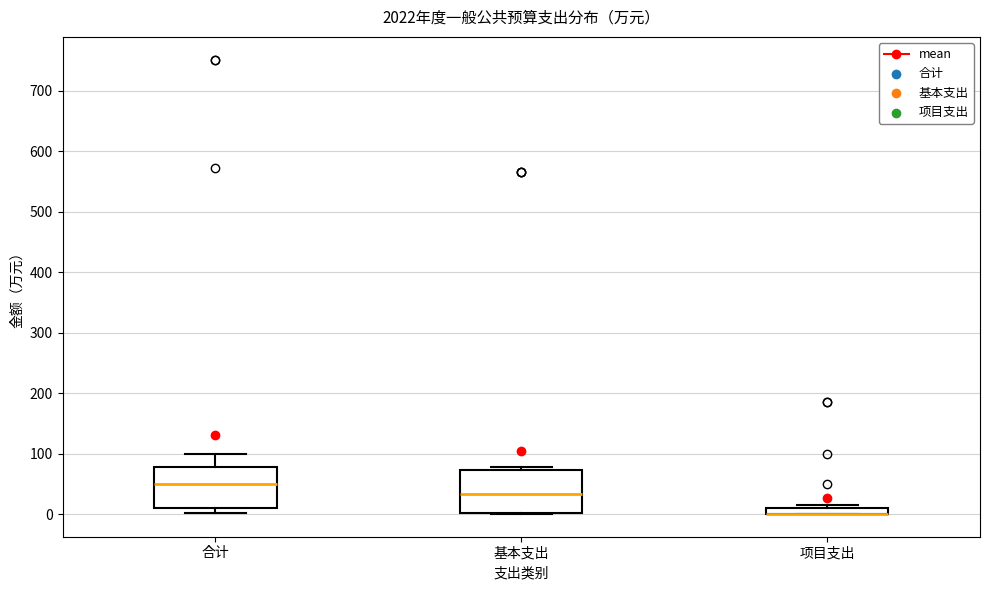

Where is the upper edge of the box for 合计 on the y-axis? The values are not printed on the chart, so give them approximately, as read against the axis.

80